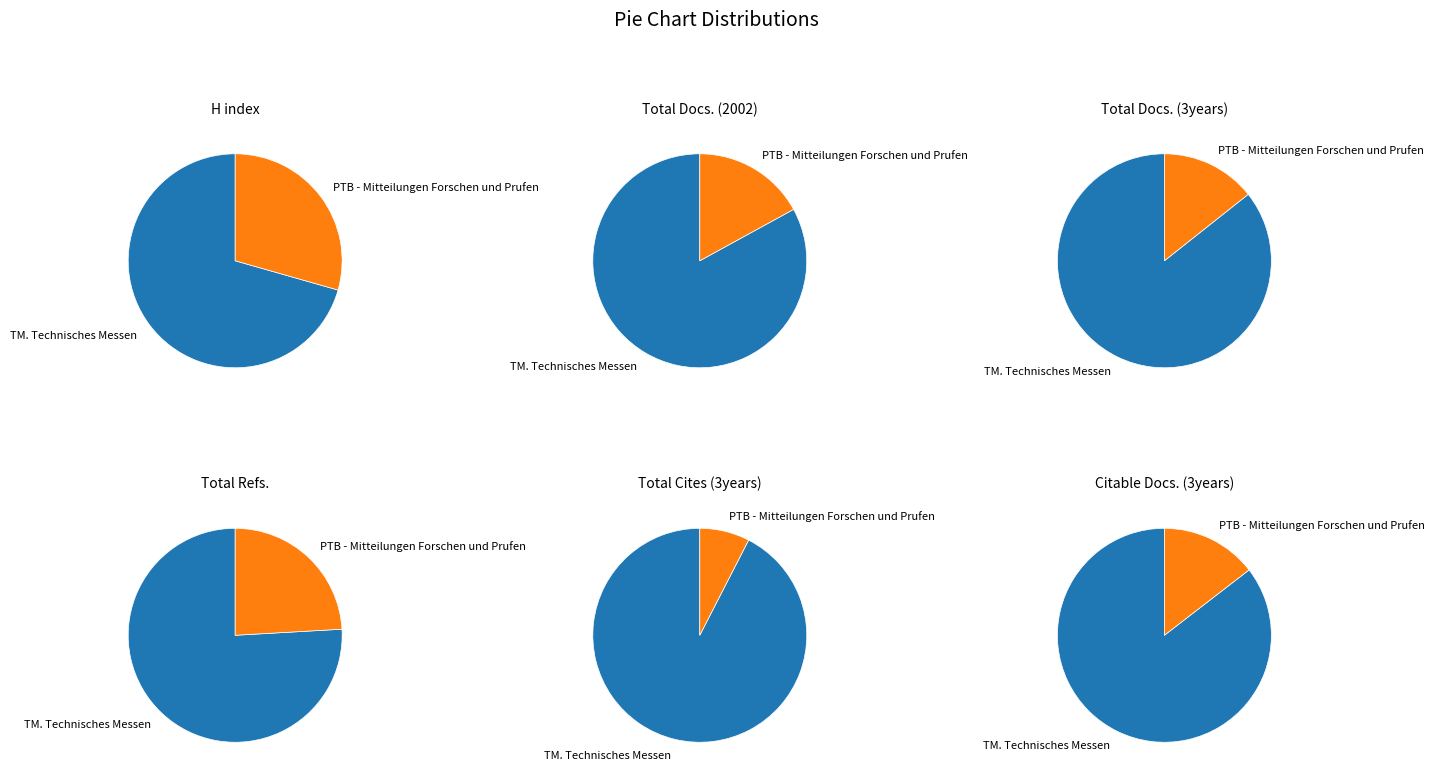

What is the smallest slice in the pie chart?

PTB - Mitteilungen Forschen und Prufen